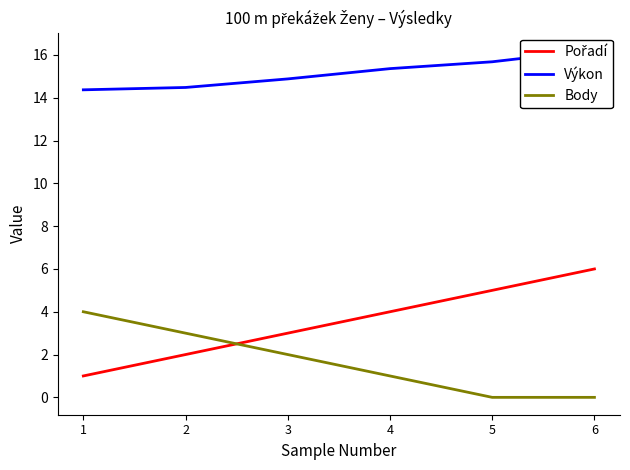

True or false: Pořadí and Výkon cross at least once.

False